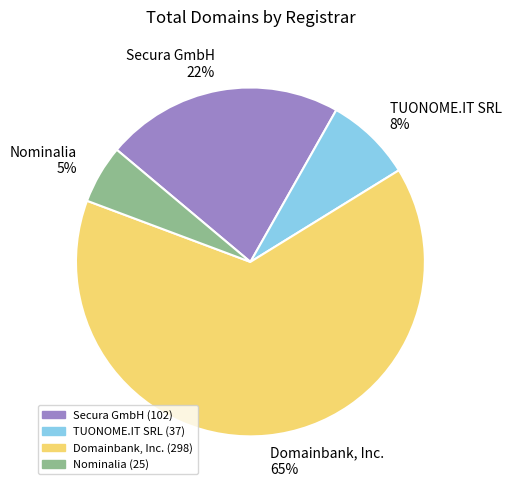

Rank the categories by value from lowest to highest.

Nominalia, TUONOME.IT SRL, Secura GmbH, Domainbank, Inc.